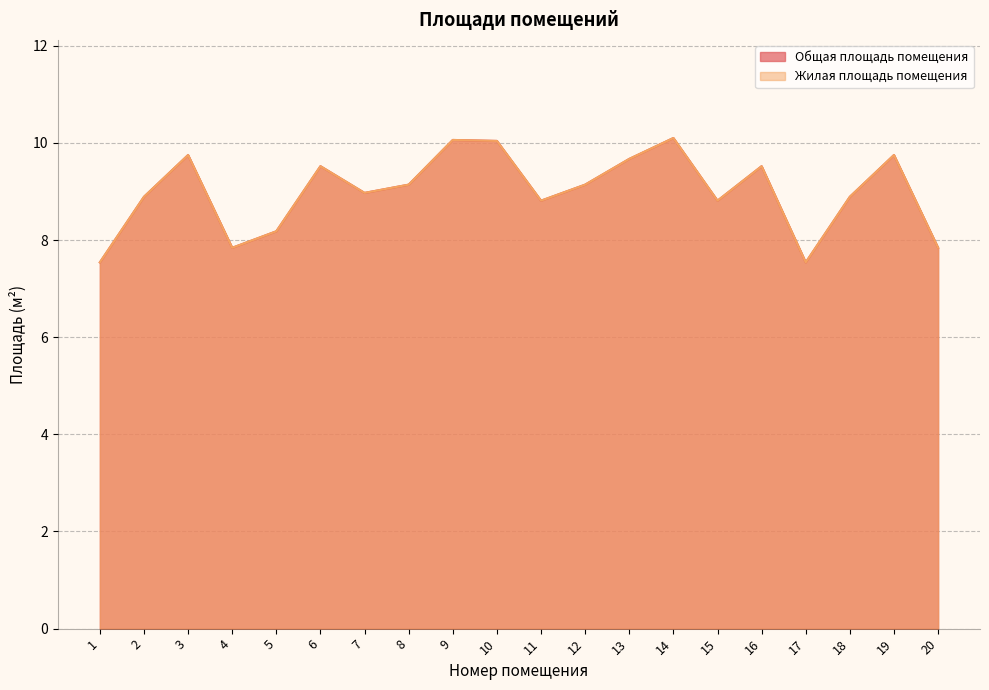

At which category does Общая площадь помещения reach its first local valley?

4